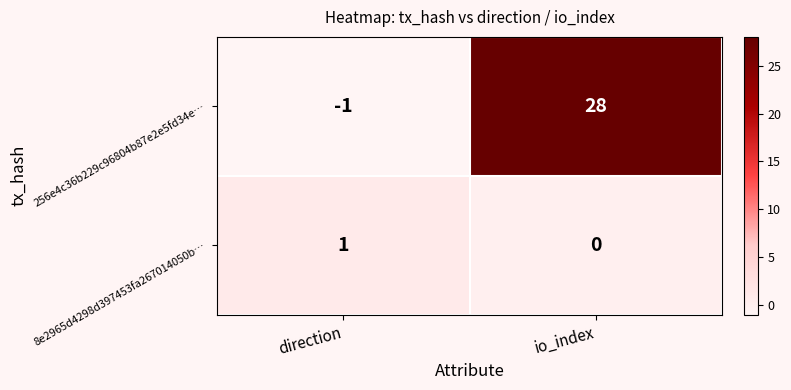

Reading right to left, list all the values displayed in this chart.

256e4c36b229c96804b87e2e5fd34e…: 28	-1
8e2965d4298d397453fa267014050b…: 0	1